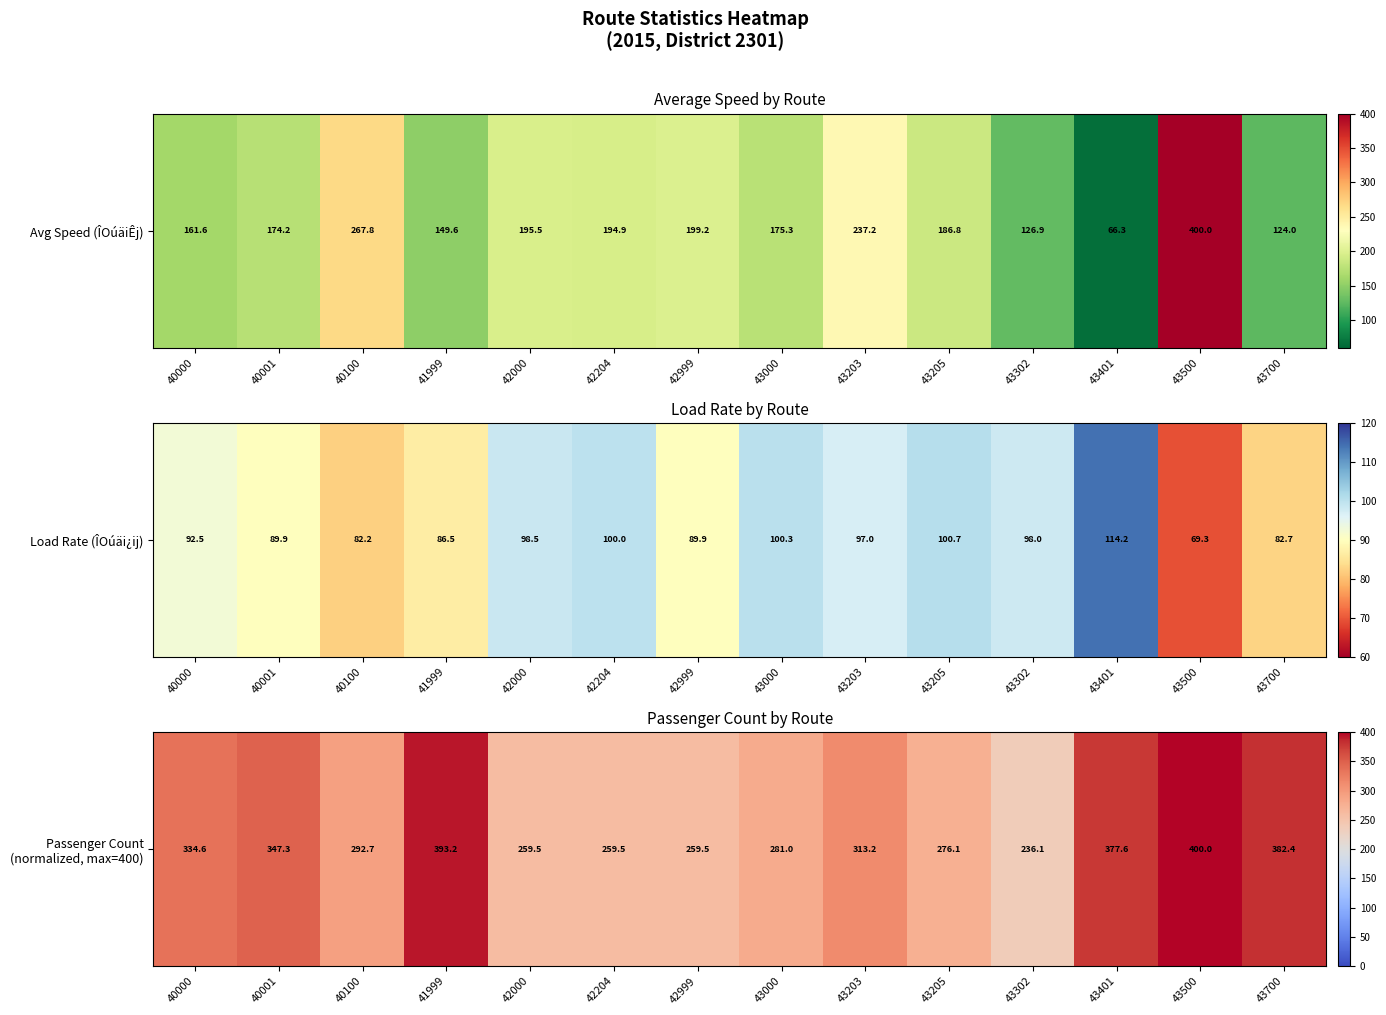

What is the sum of the values at 42204 and 43203?

572.7